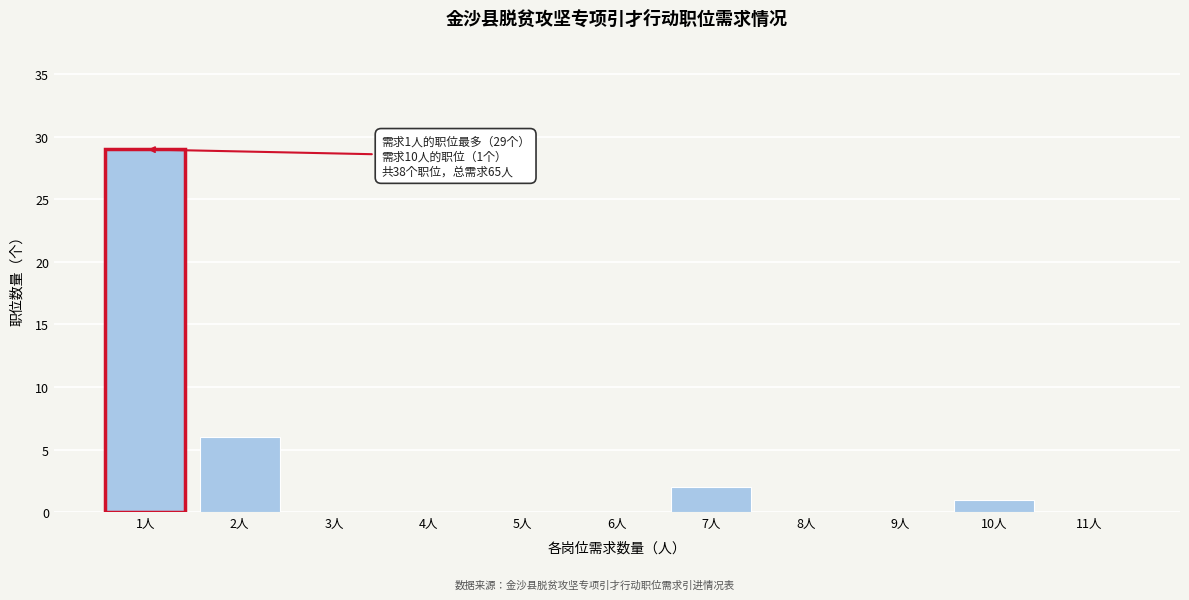

Reading left to right, extract all data points from this chart.

1人=29	2人=6	3人=0	4人=0	5人=0	6人=0	7人=2	8人=0	9人=0	10人=1	11人=0